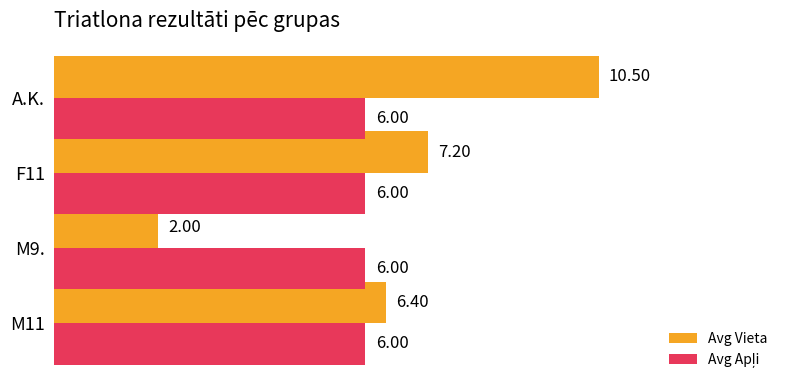

What is the difference between the highest and lowest values at M9.?

4.0